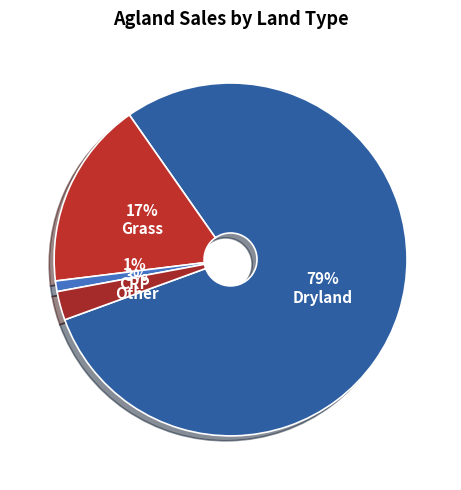

To the nearest percent, what is the difference between the largest and smallest slice percentages?

78%